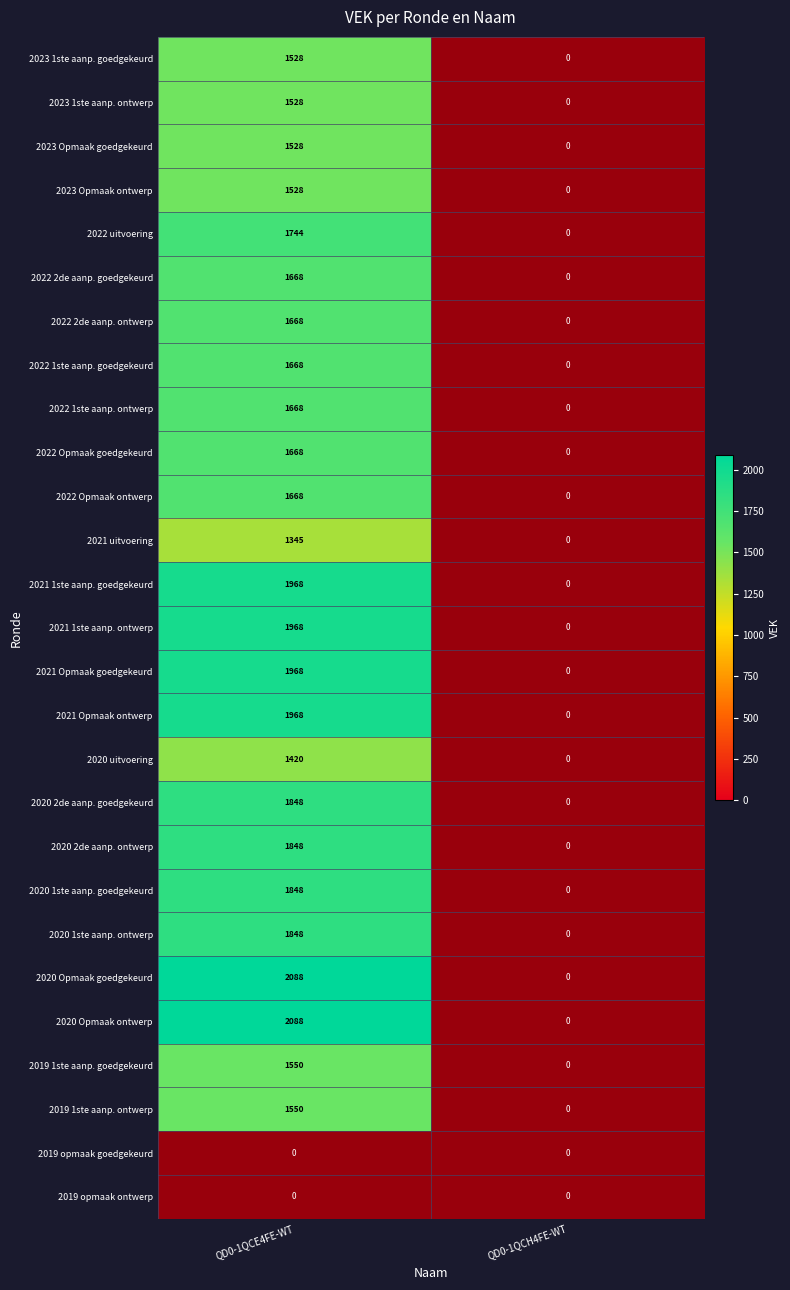

Read the 2021 Opmaak goedgekeurd value at QD0-1QCE4FE-WT.

1968